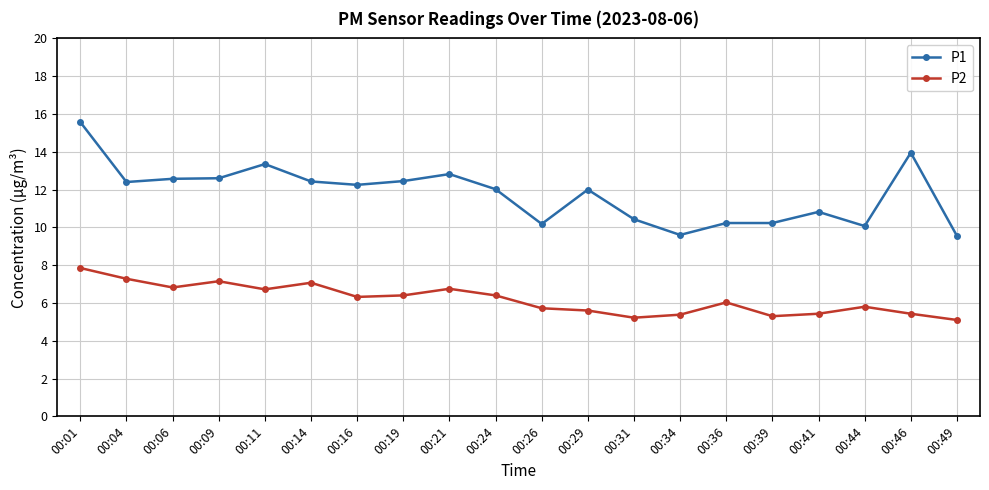

How many categories are shown in the chart?

20